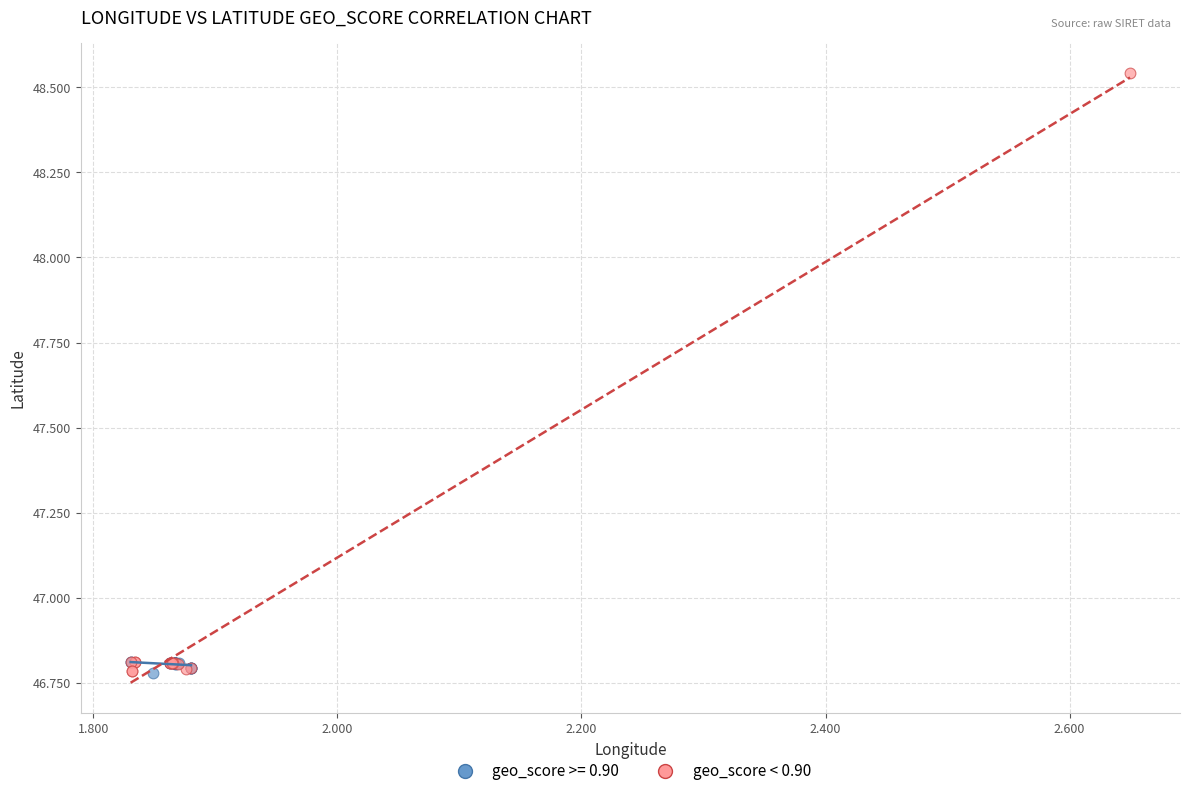

Which series contains the highest Y value?

geo_score < 0.90